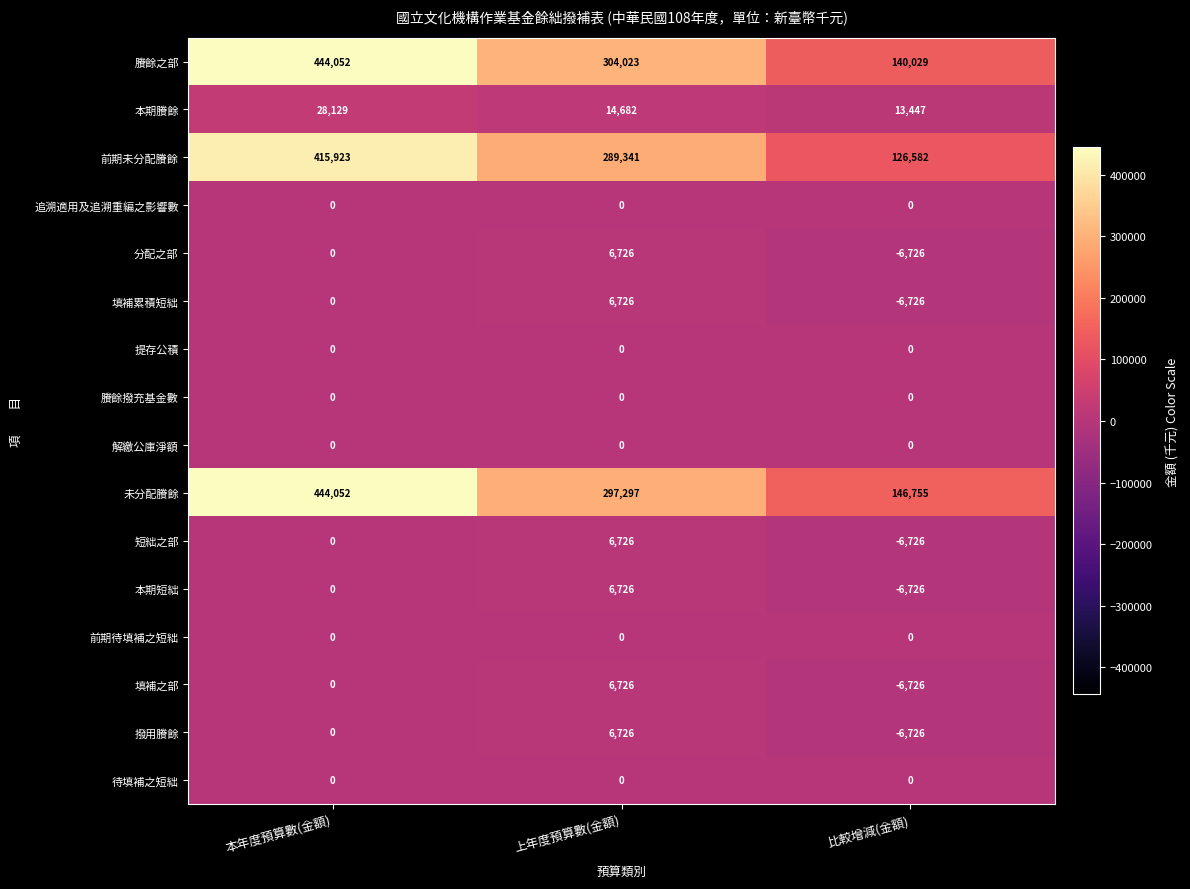

Read the 撥用賸餘 value at 上年度預算數(金額).

6726